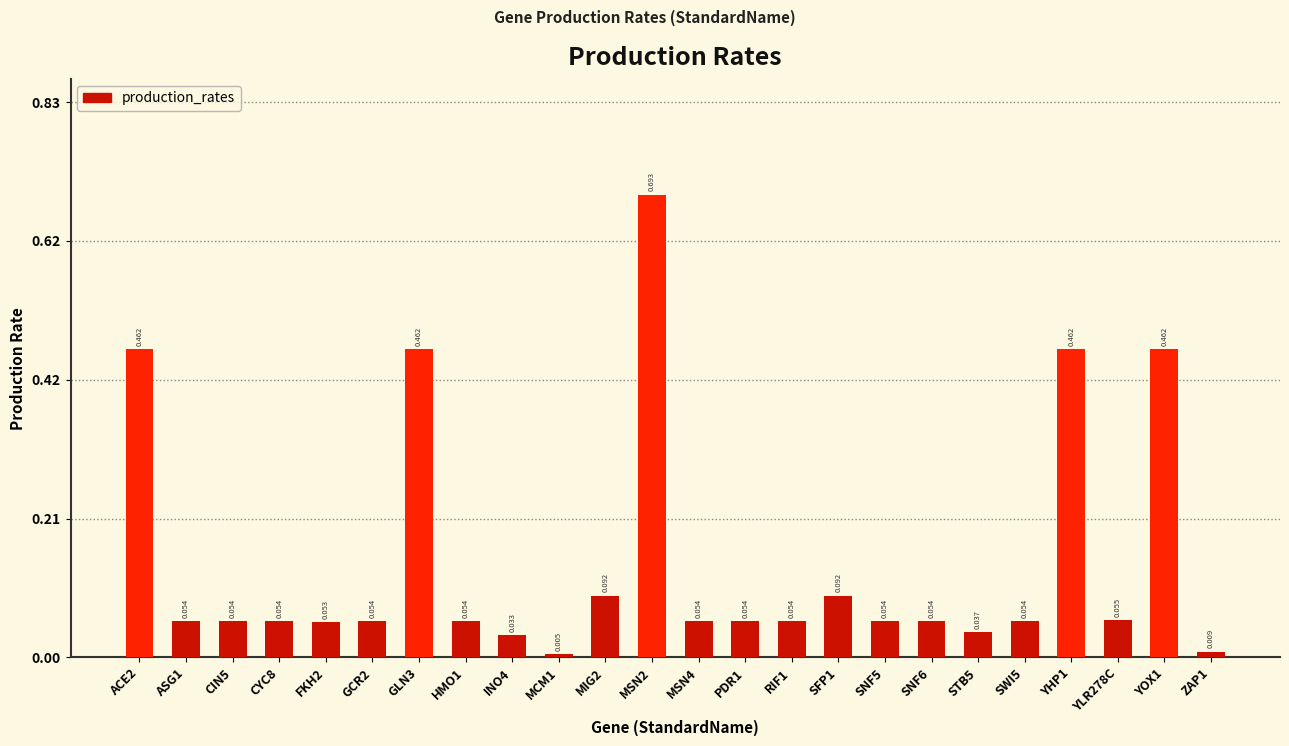

What is the sum of all values?

3.5